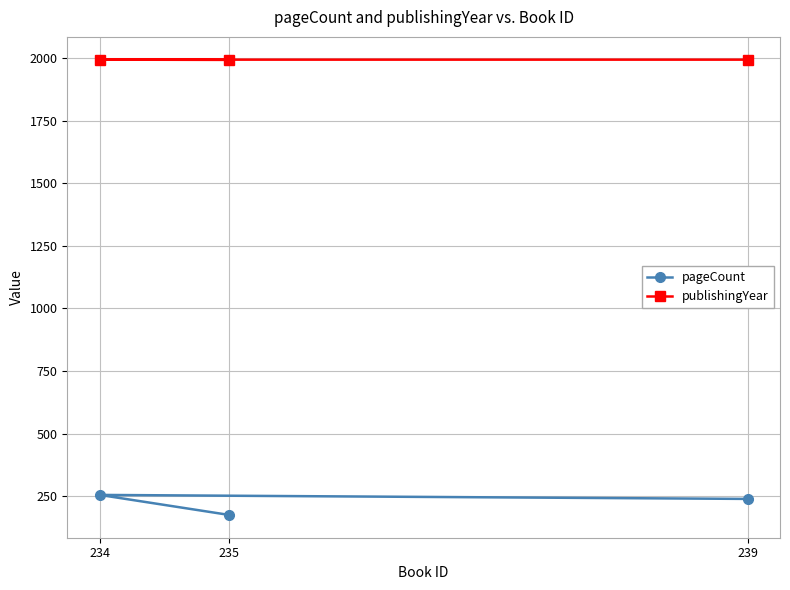

Rank the categories by publishingYear value from lowest to highest.

235, 234, 239